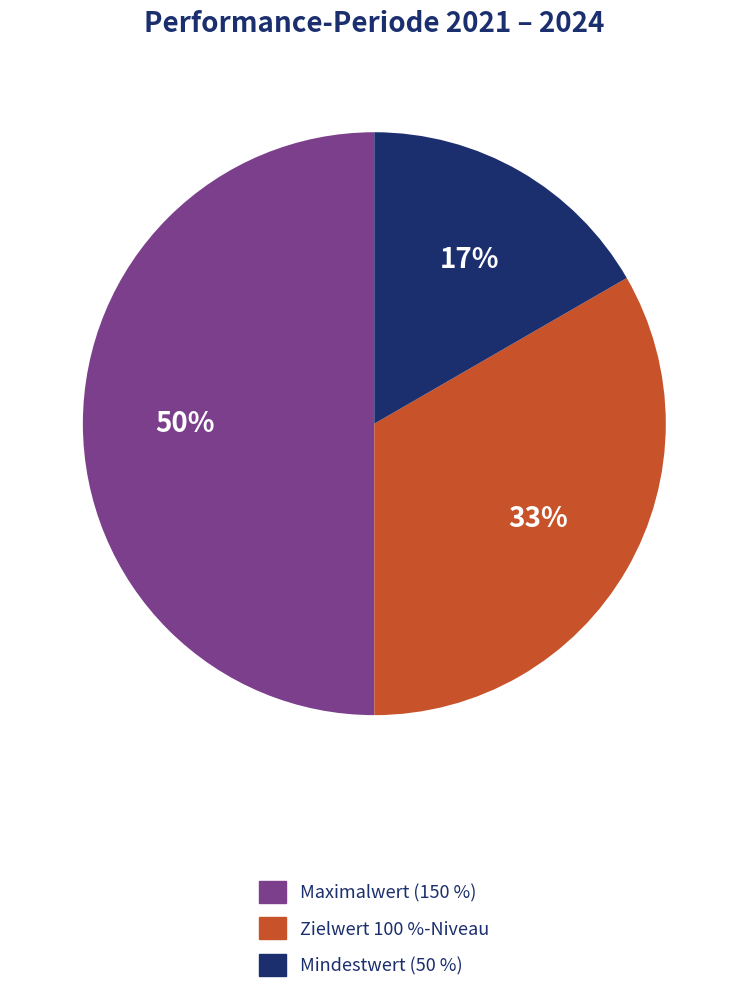

To the nearest percent, what is the difference between the largest and smallest slice percentages?

33%